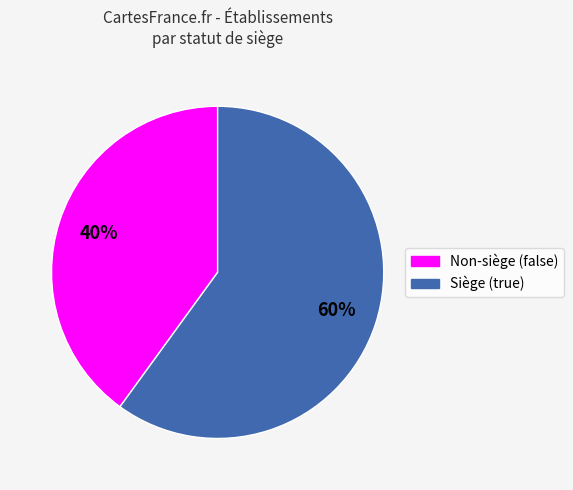

Which slice represents more than half of the pie?

Siège (true)